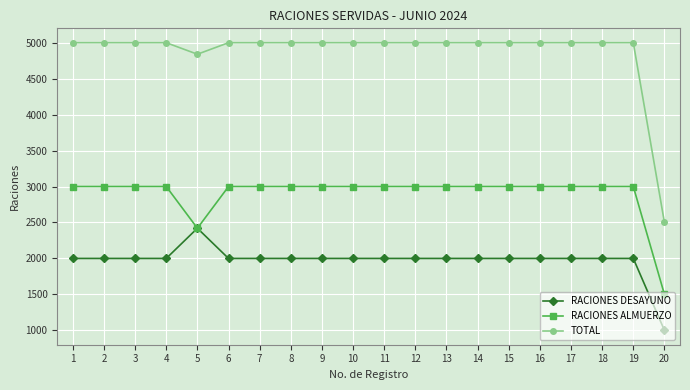

At which label does RACIONES DESAYUNO reach its peak?

5